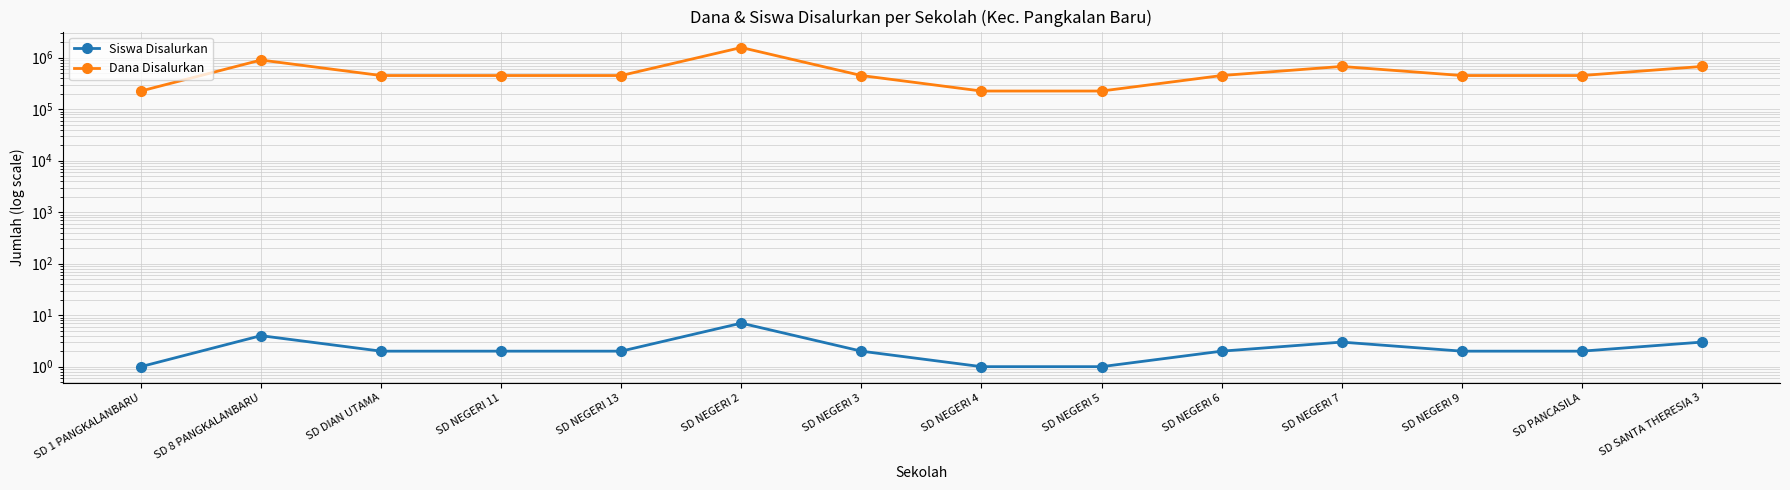

What value does the Dana Disalurkan series have at SD NEGERI 2, to the nearest 50?

1575000